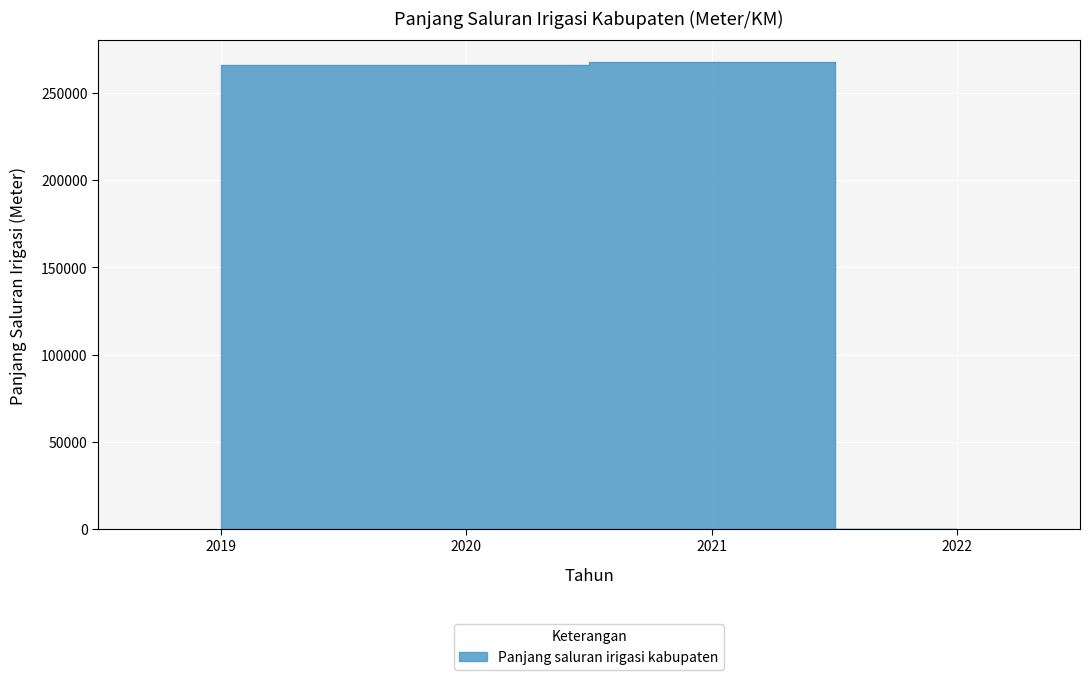

How many values are below 265799?

2